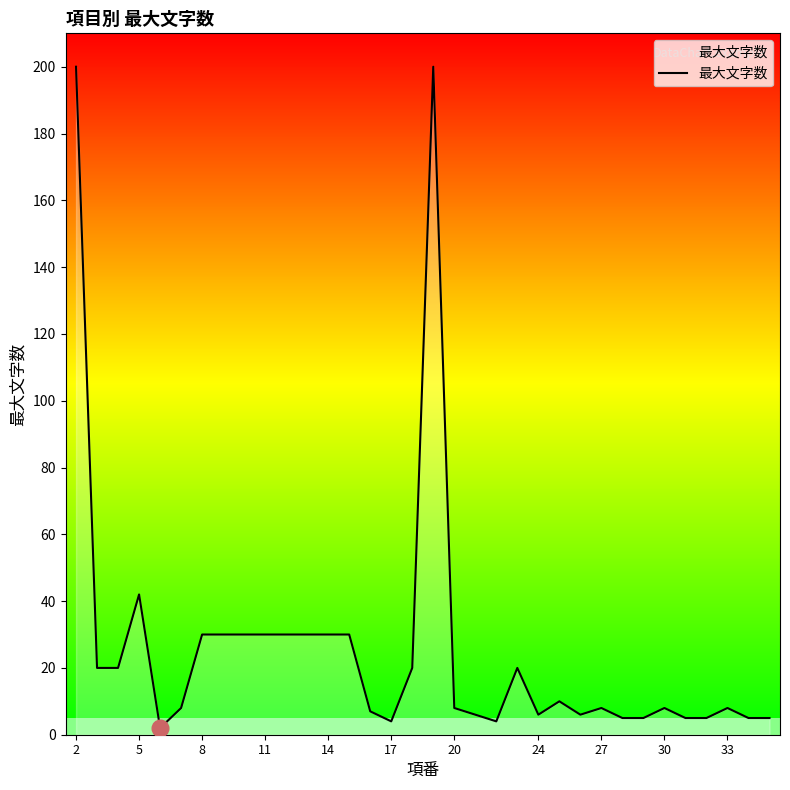

What is the maximum value shown in the chart?

200